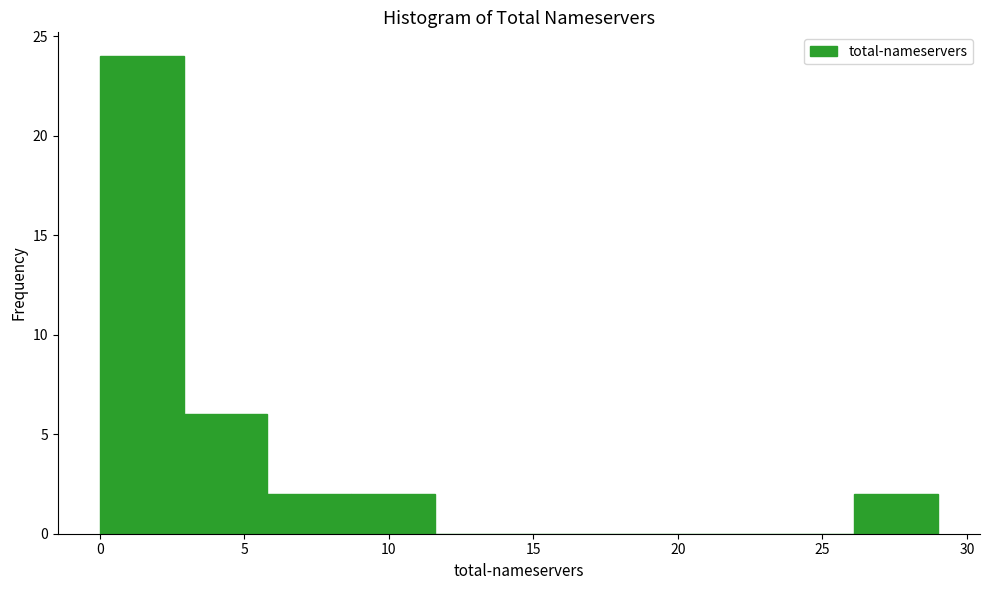

Which range on the x-axis has the tallest bar?

0.0 to 2.9